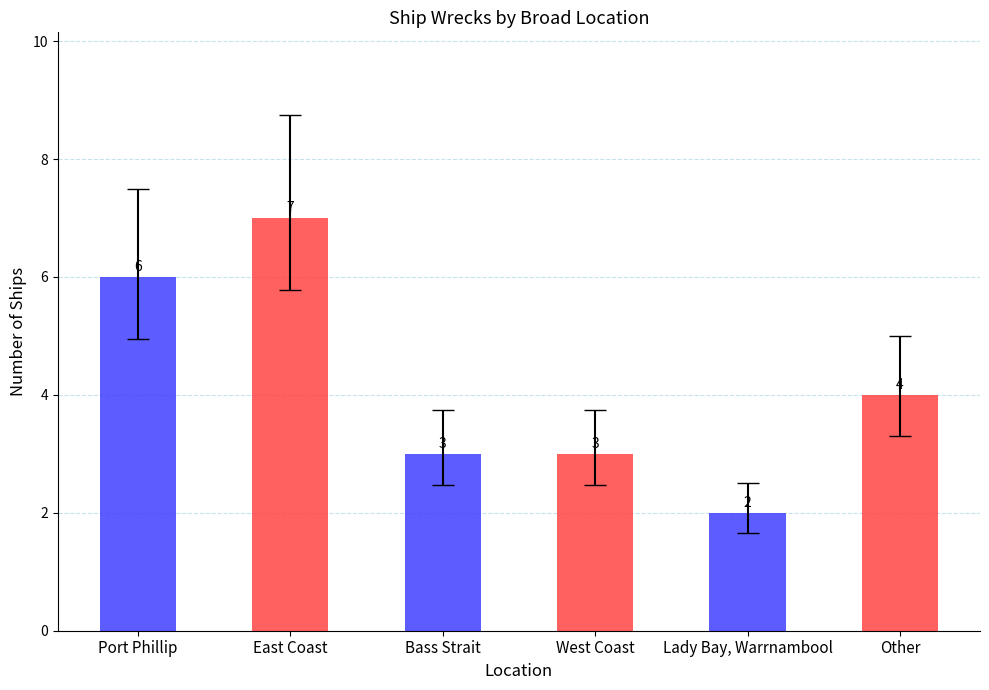

How many bars are there in total?

6